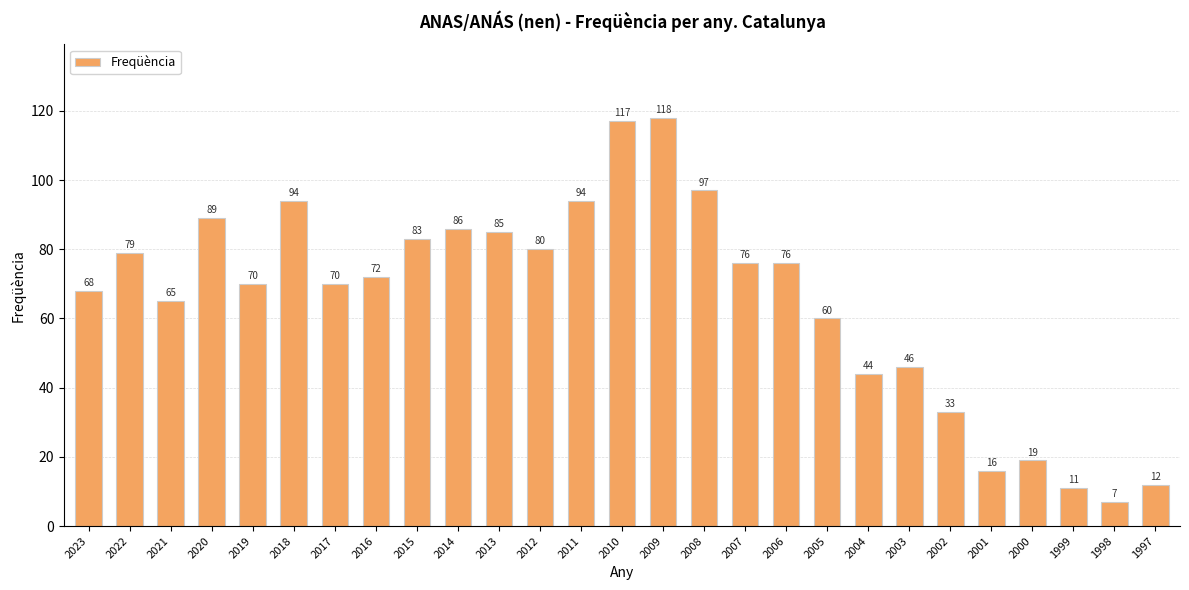

What is the value of the 10th bar from the left?

86